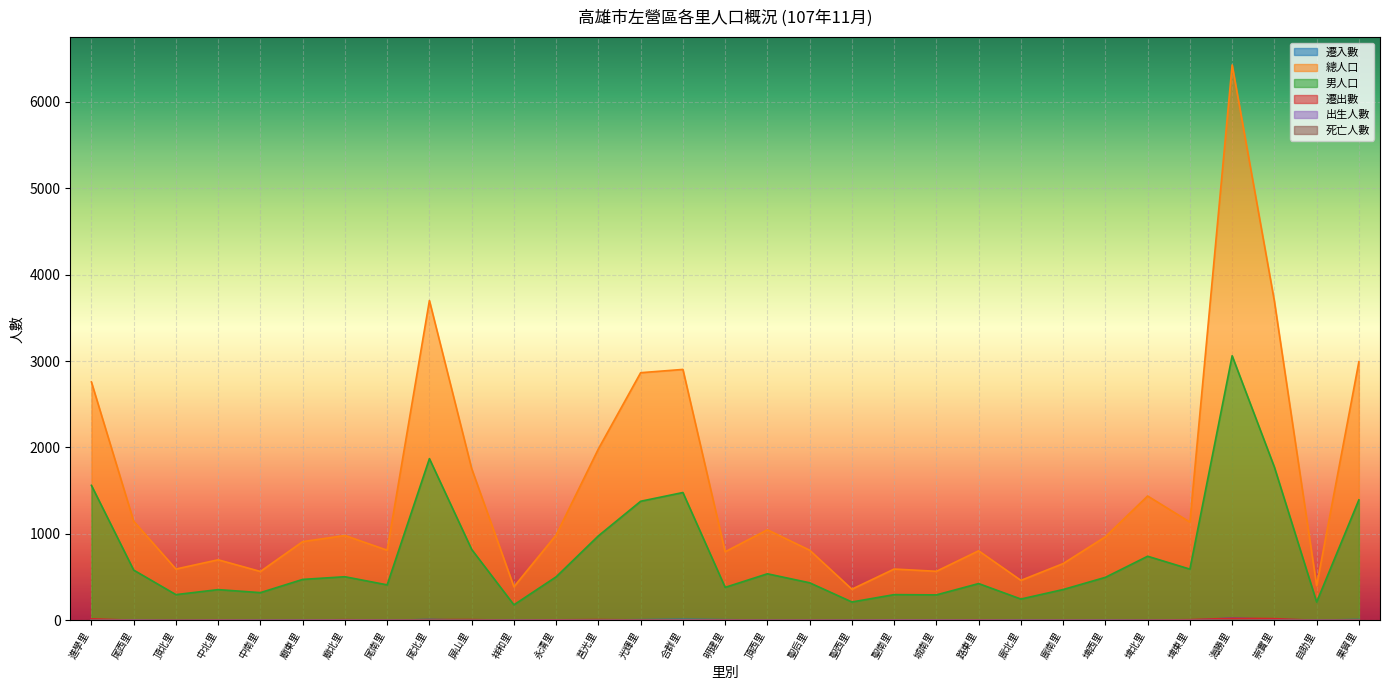

True or false: 出生人數 and 總人口 cross at least once.

False